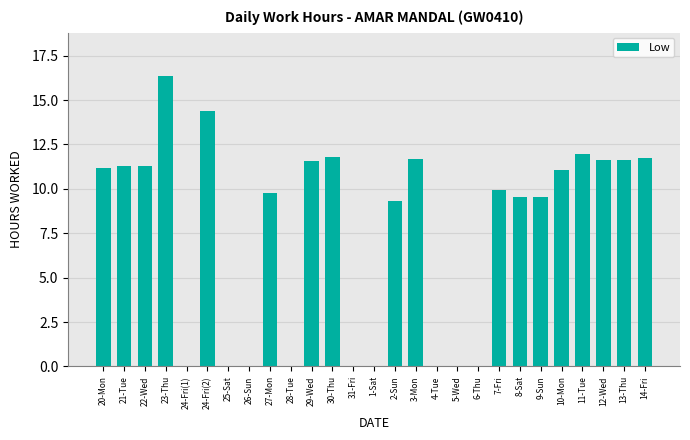

Are the bars horizontal?

No